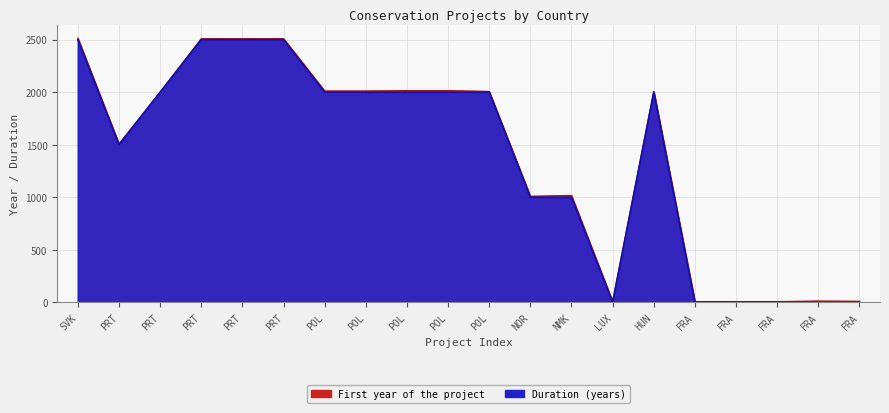

Which label corresponds to the largest value in the chart?

SVK